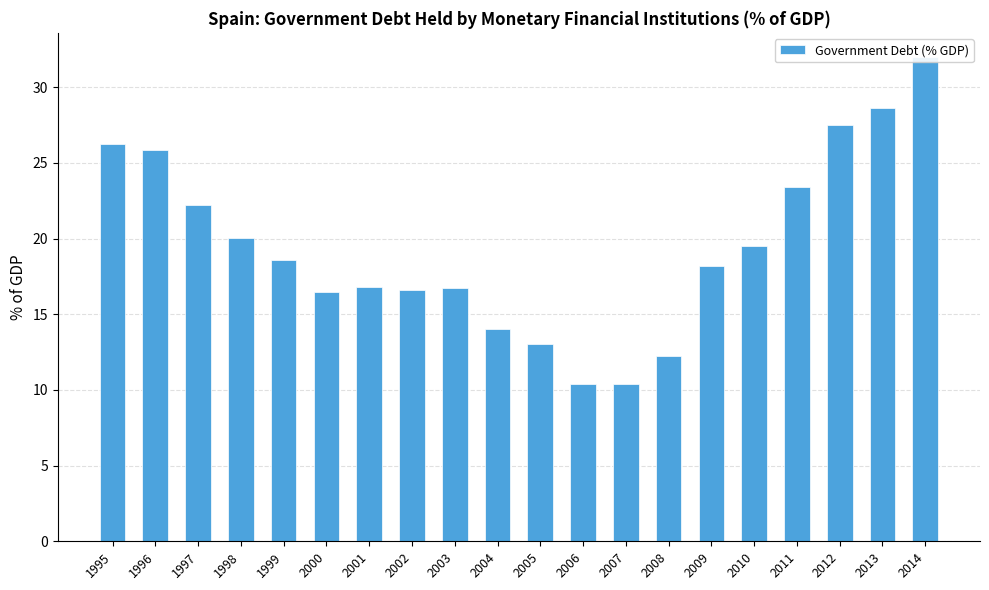

What is the difference between the values at 2001 and 2013?

11.8